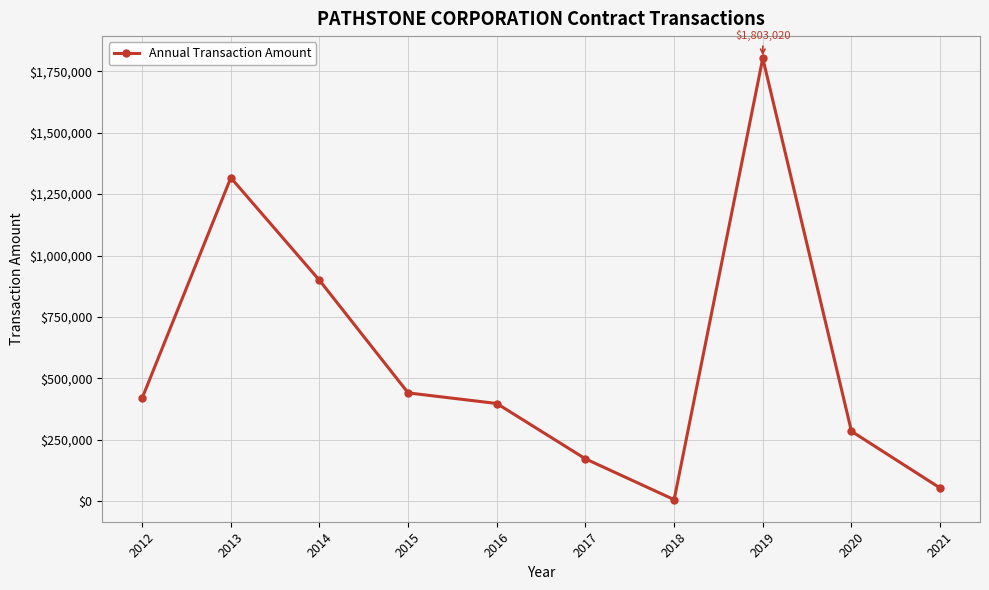

Is it true that the value at 2020 is 285000?

True